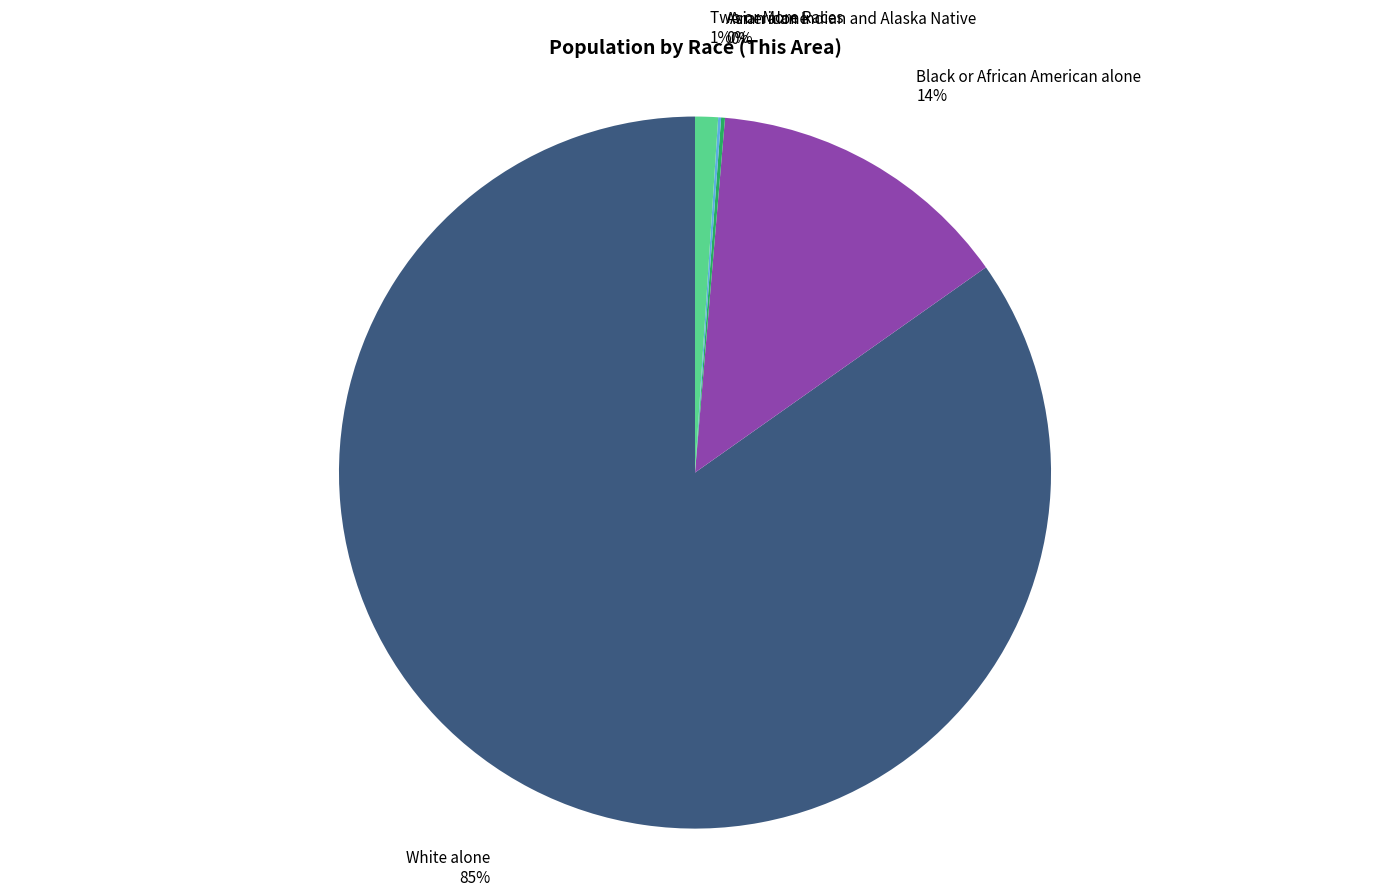

Is there any slice that represents more than half of the pie?

Yes